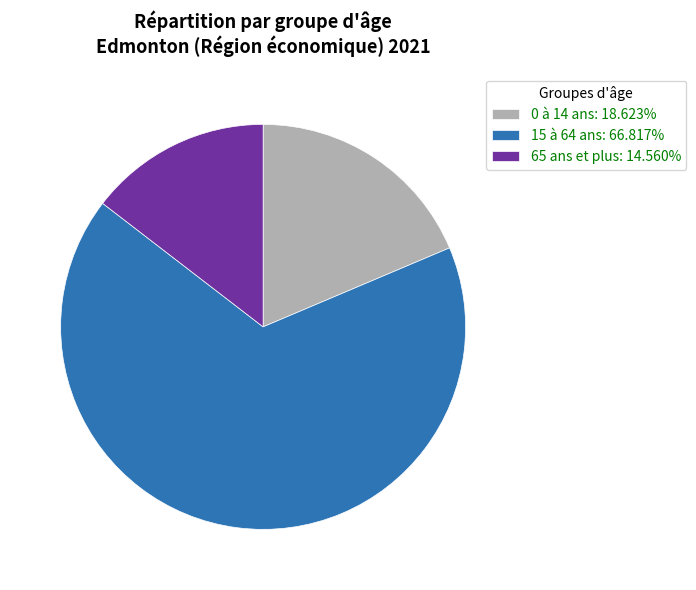

Does any single category account for the majority?

Yes